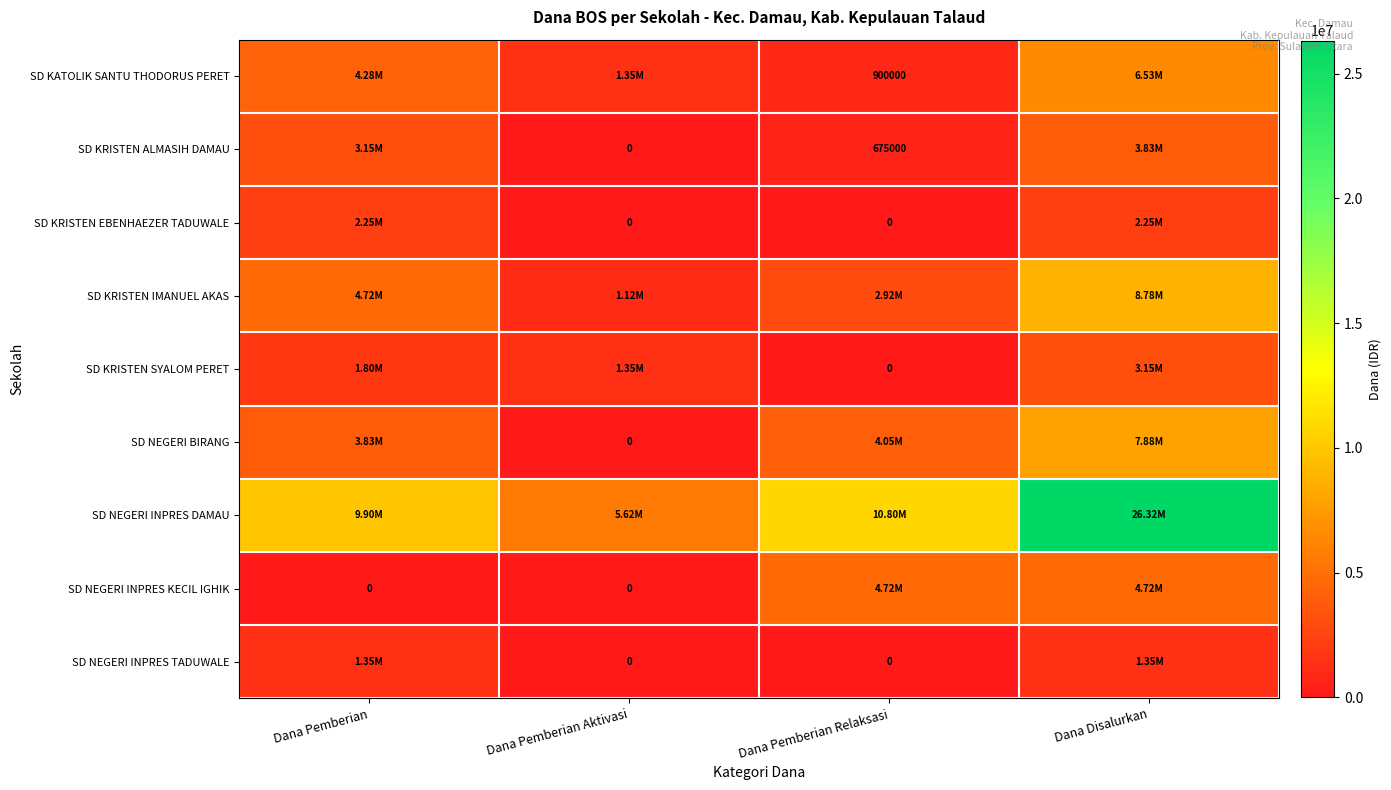

How many data points does each series have?

4